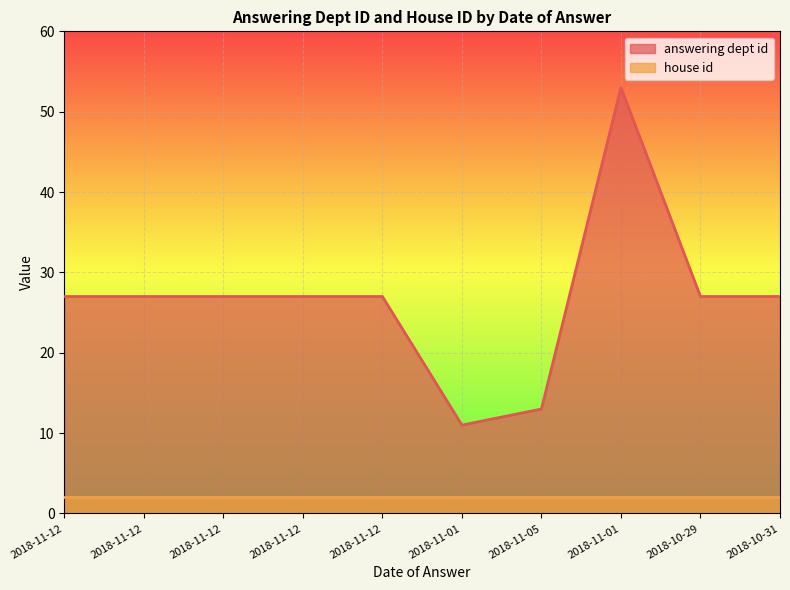

Rank the categories by value from lowest to highest.

2018-11-01, 2018-11-05, 2018-11-12, 2018-11-12, 2018-11-12, 2018-11-12, 2018-11-12, 2018-10-29, 2018-10-31, 2018-11-01